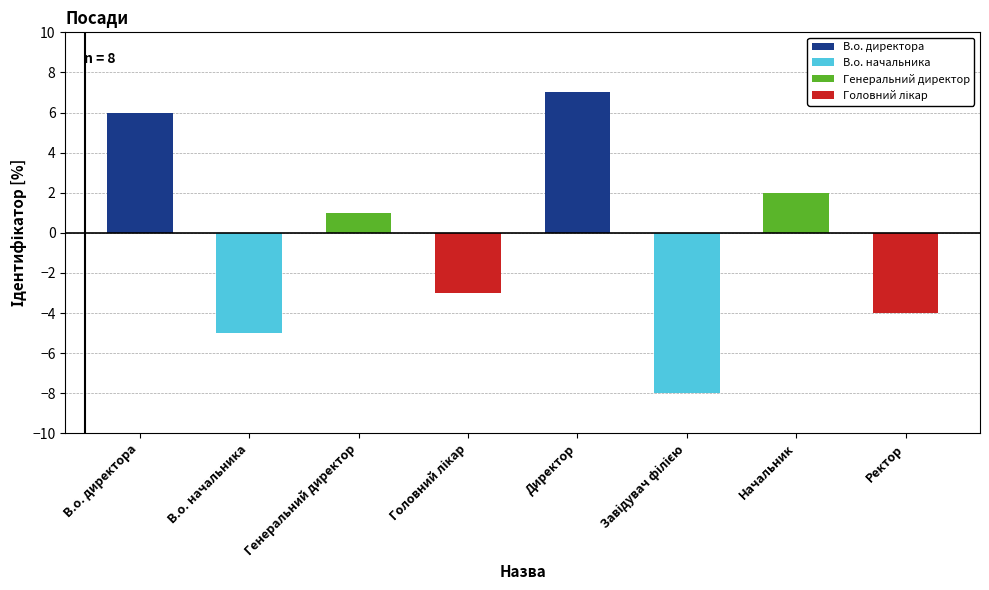

The chart shows a value of 1 at Генеральний директор. True or false?

True